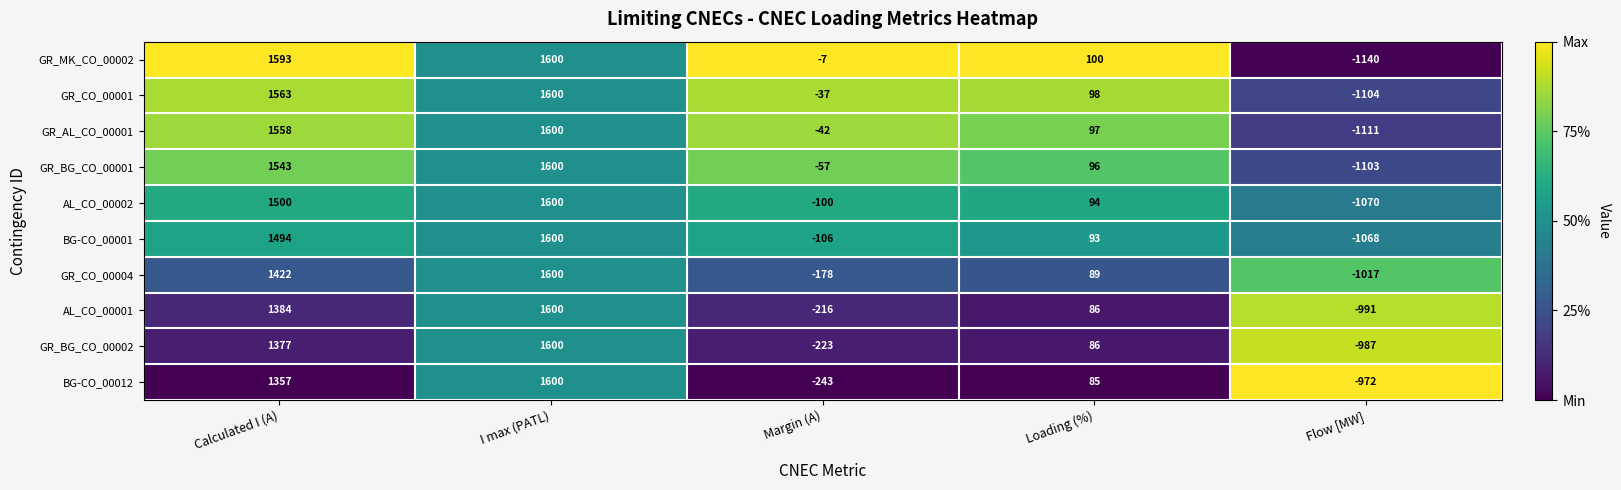

Which series has the largest range (max minus min)?

GR_MK_CO_00002